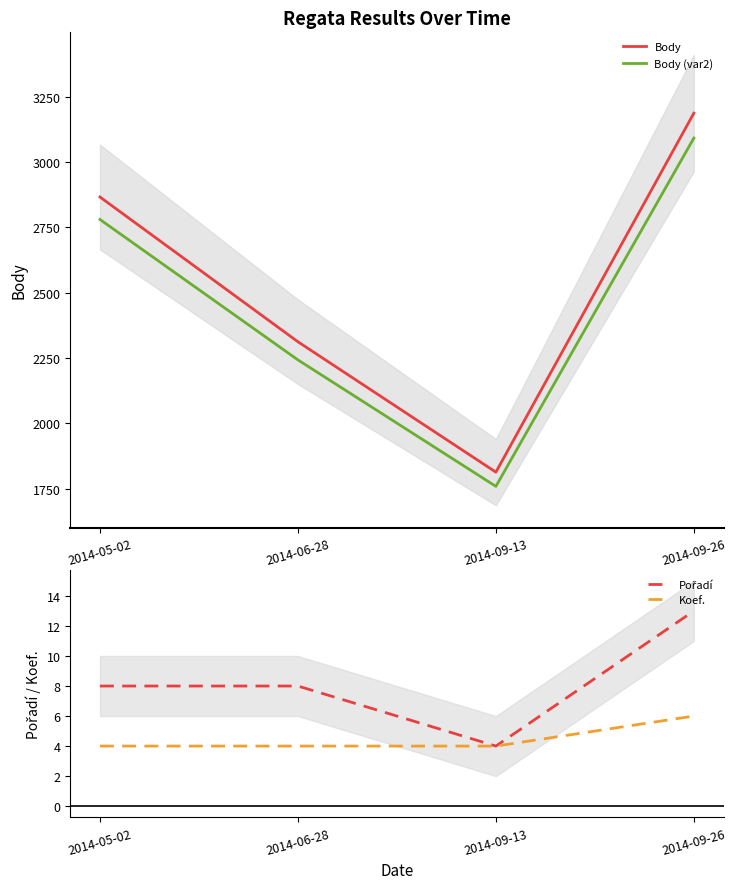

True or false: Body and Koef. cross at least once.

False